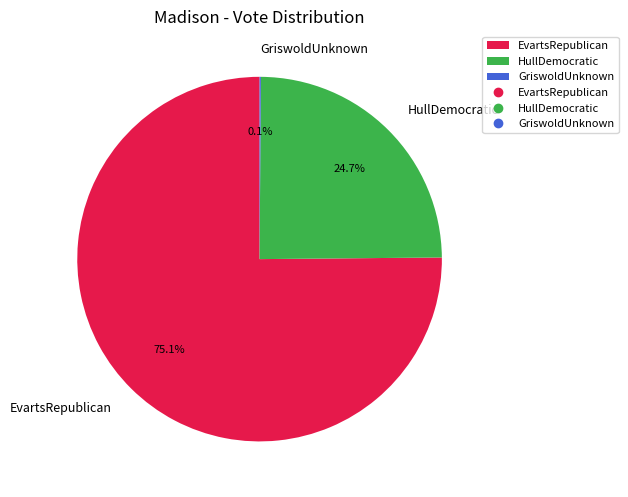

Which slice is the largest?

EvartsRepublican